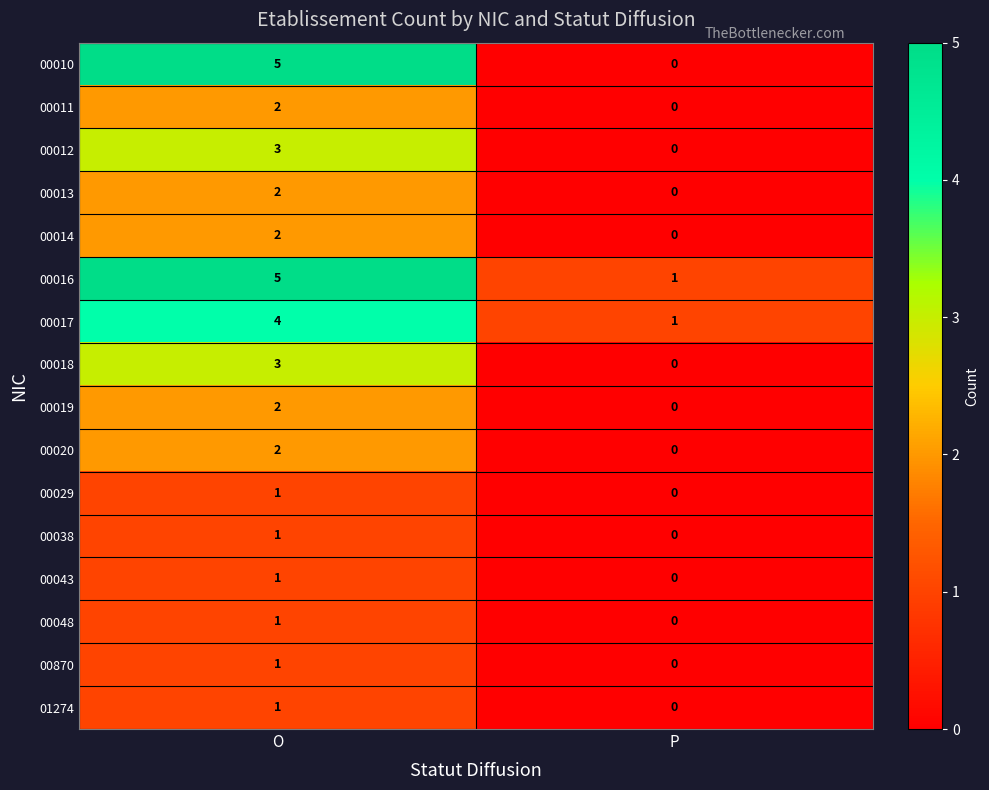

At which category is the sum across all series the highest?

O